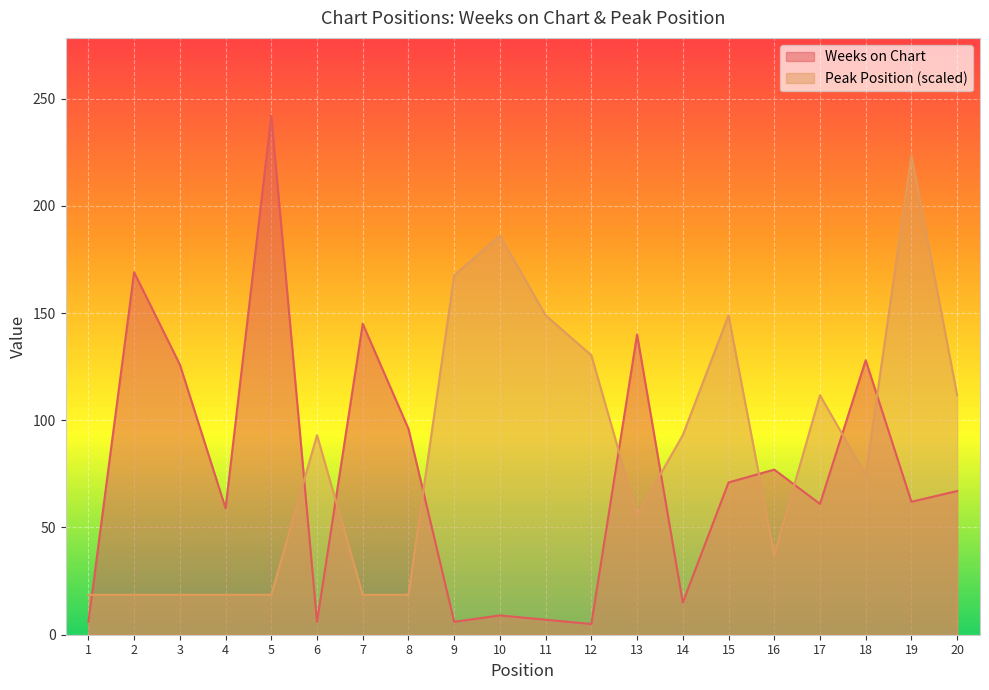

List the series in order of their peak value, highest first.

Weeks on Chart, Peak Position (scaled)